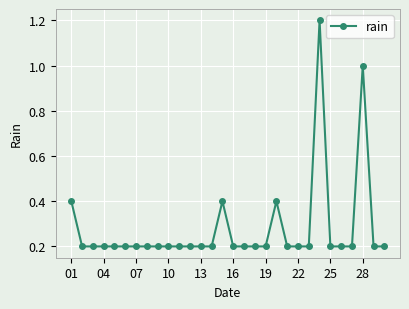

What is the average value?

0.3